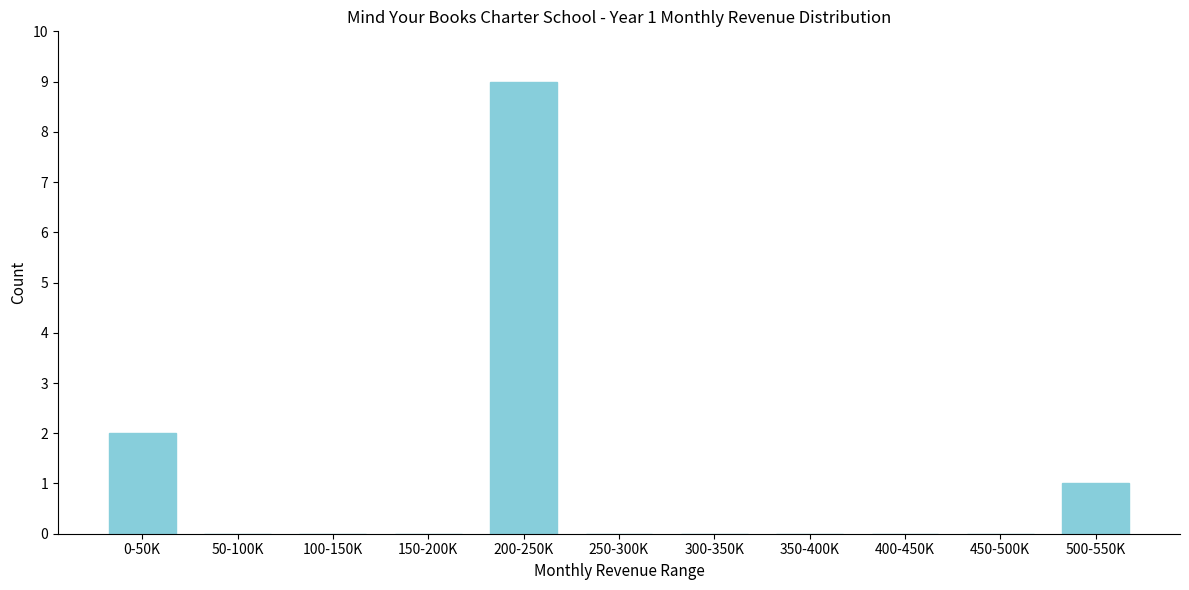

Reading left to right, extract all data points from this chart.

0-50K=2	50-100K=0	100-150K=0	150-200K=0	200-250K=9	250-300K=0	300-350K=0	350-400K=0	400-450K=0	450-500K=0	500-550K=1